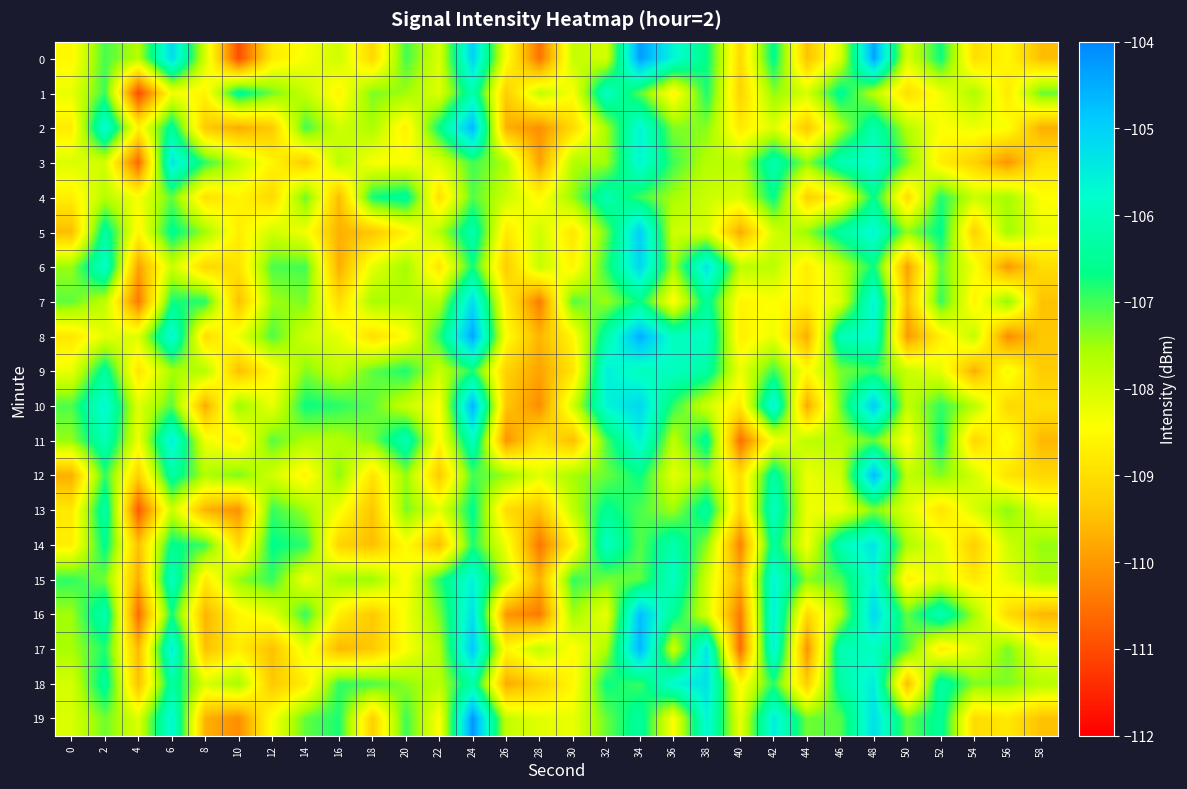

At which category is the sum across all series the highest?

24